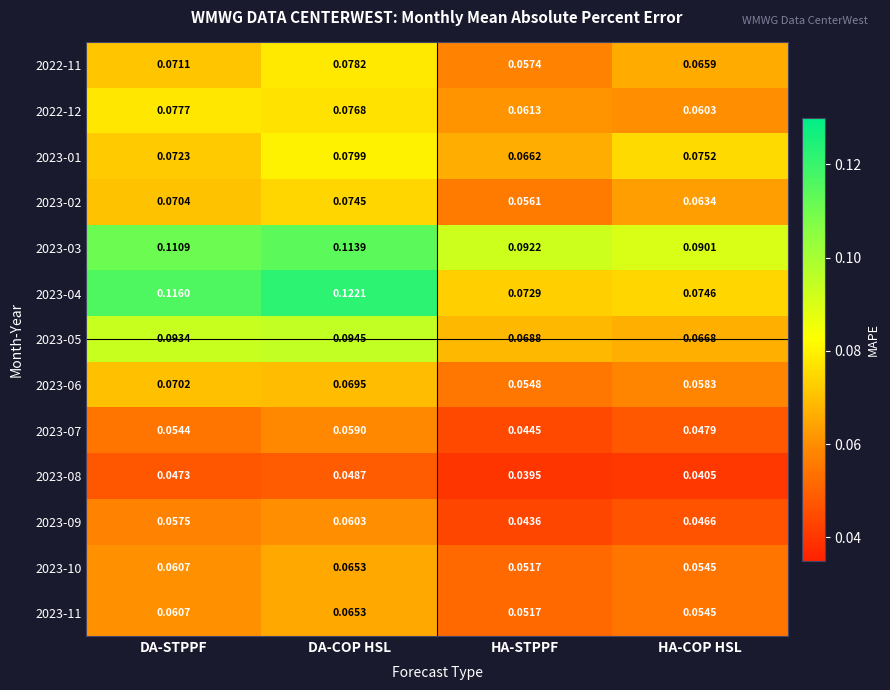

Is the value of 2023-10 at DA-COP HSL greater than the value of 2023-06 at DA-COP HSL?

No